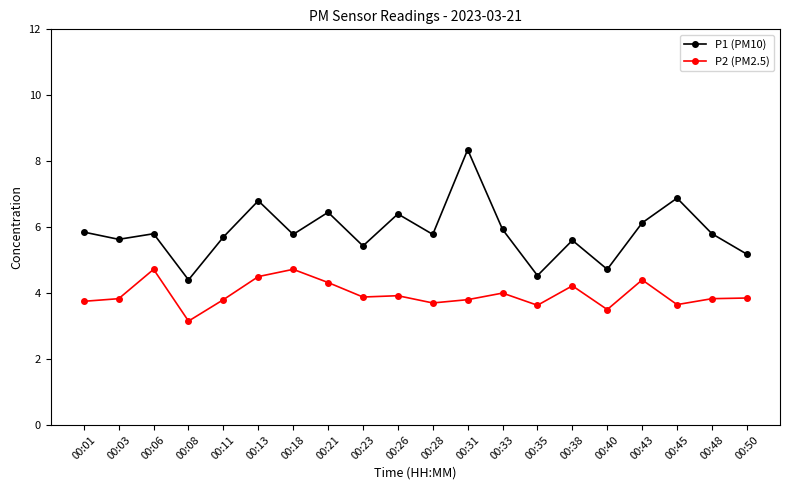

In P2 (PM2.5), how many points are higher than both neighbors (excluding endpoints)?

6